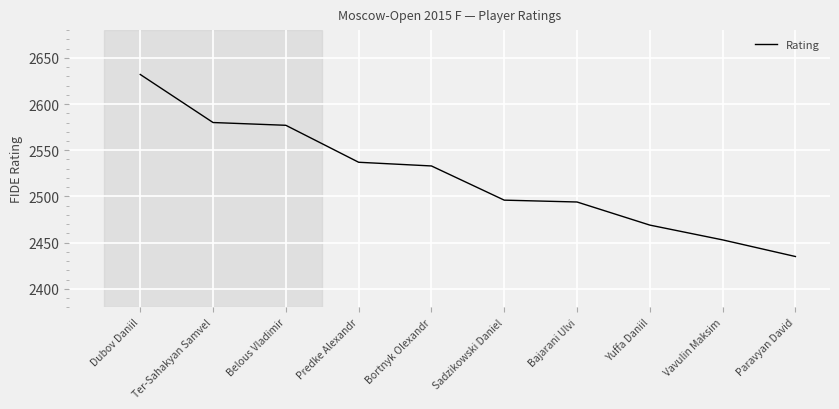

What is the difference between the values at Predke Alexandr and Dubov Daniil?

95